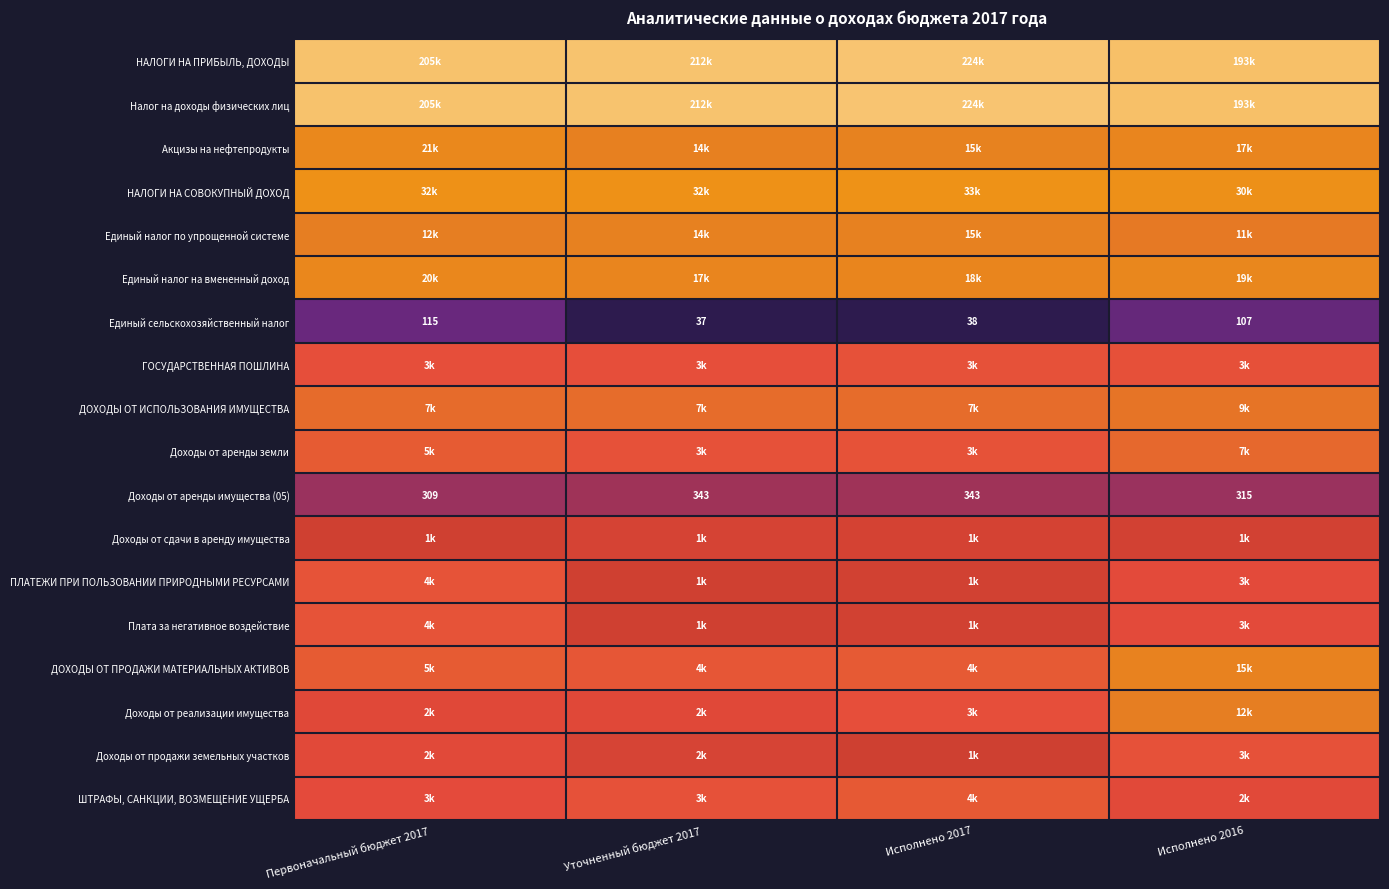

What value does the Единый сельскохозяйственный налог series have at Исполнено 2016?

107.0